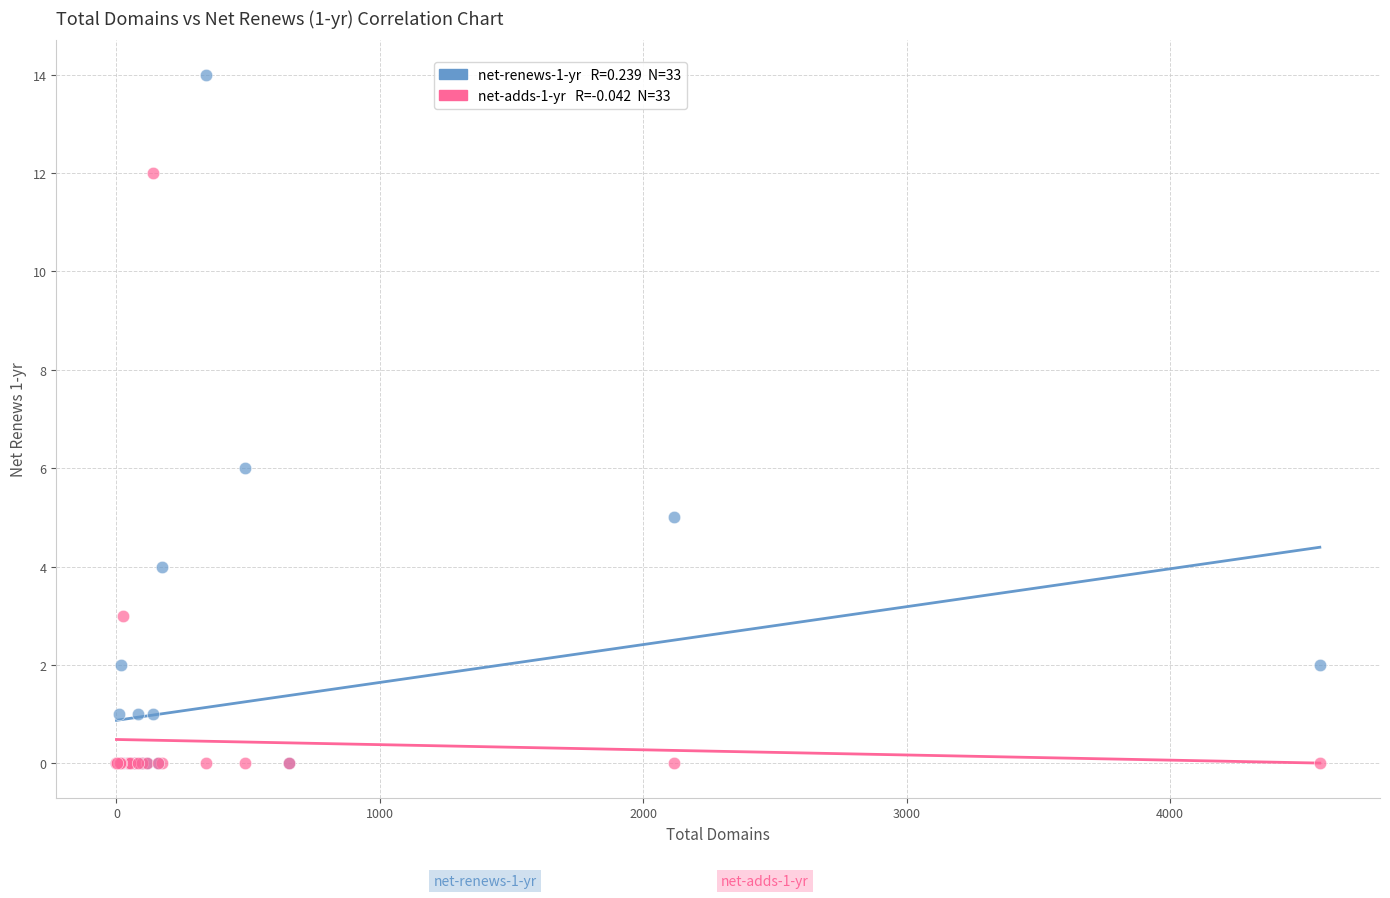

Across all series, what Y value is closest to 7?

6